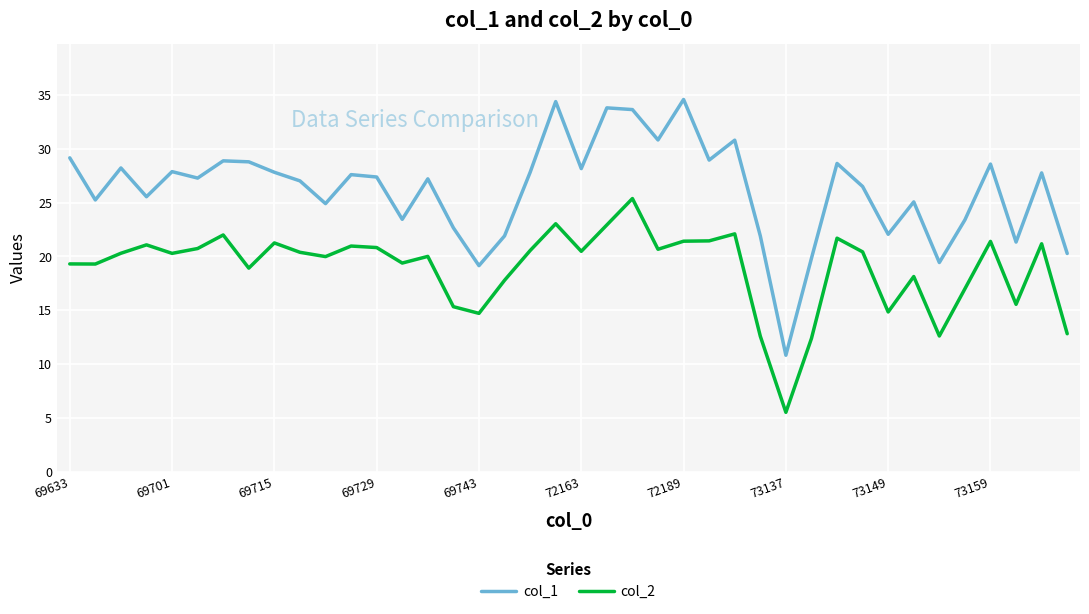

What is the lowest value of the col_1 series?

10.8